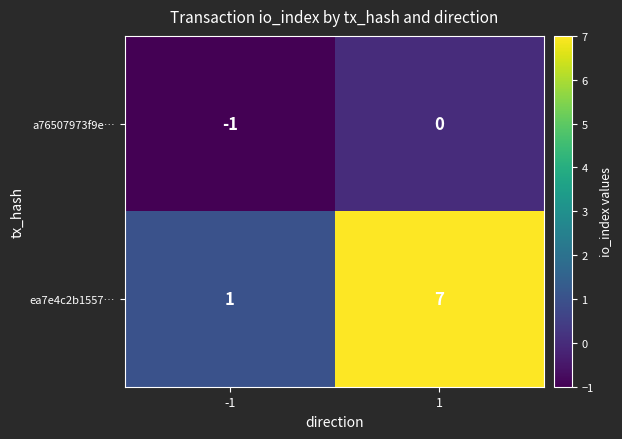

What is the sum of the ea7e4c2b1557… values at -1 and 1?

8